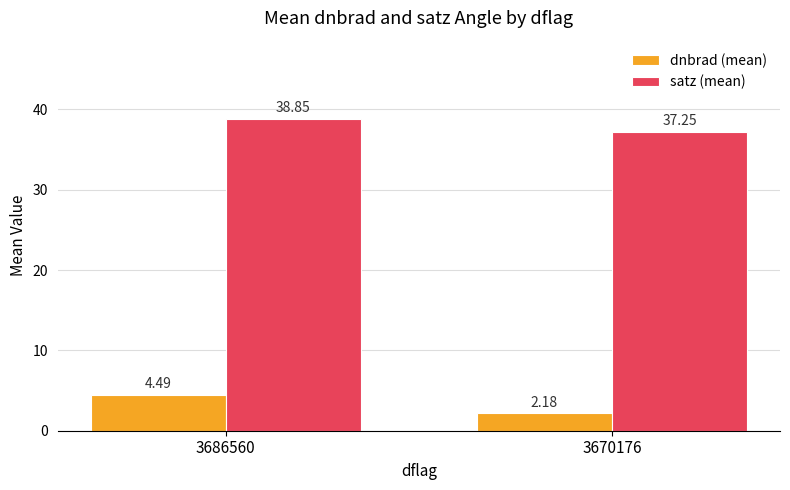

Which series has the widest spread of values?

dnbrad (mean)